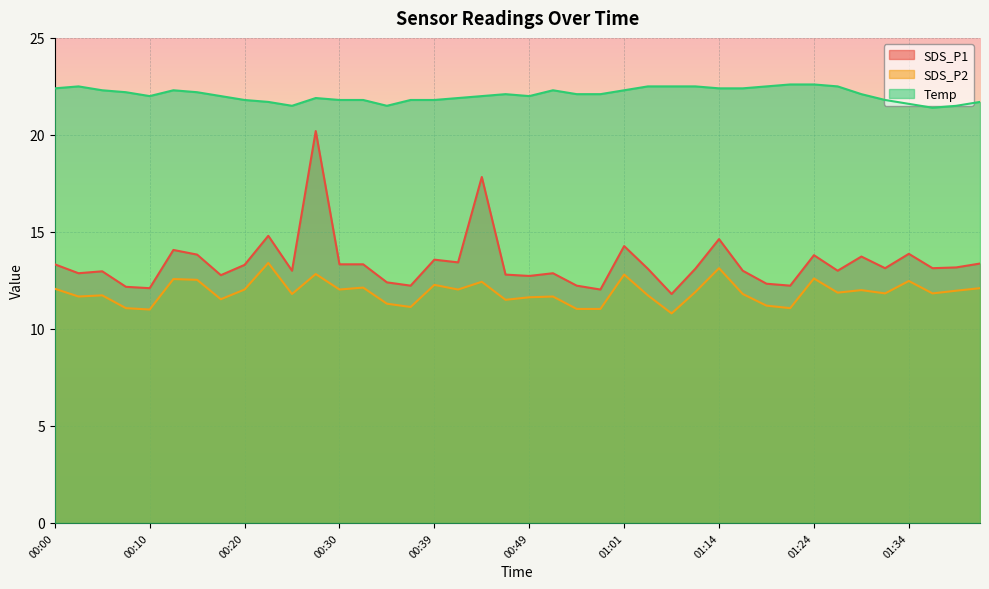

What is the average value of the SDS_P2 series?

11.9